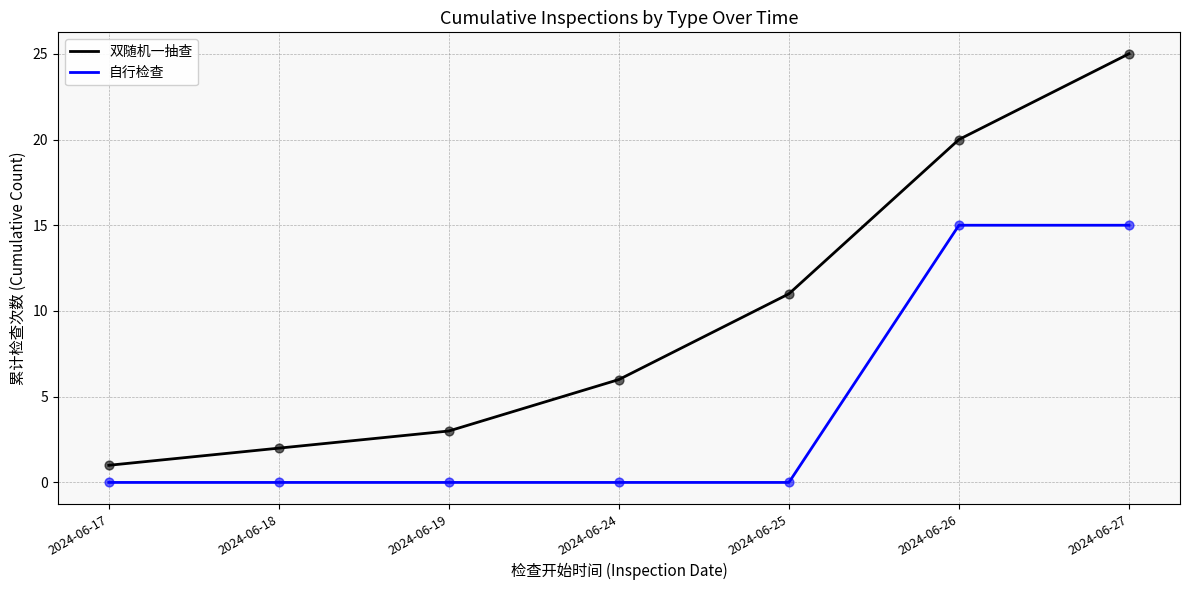

Which series has the widest spread of values?

双随机一抽查